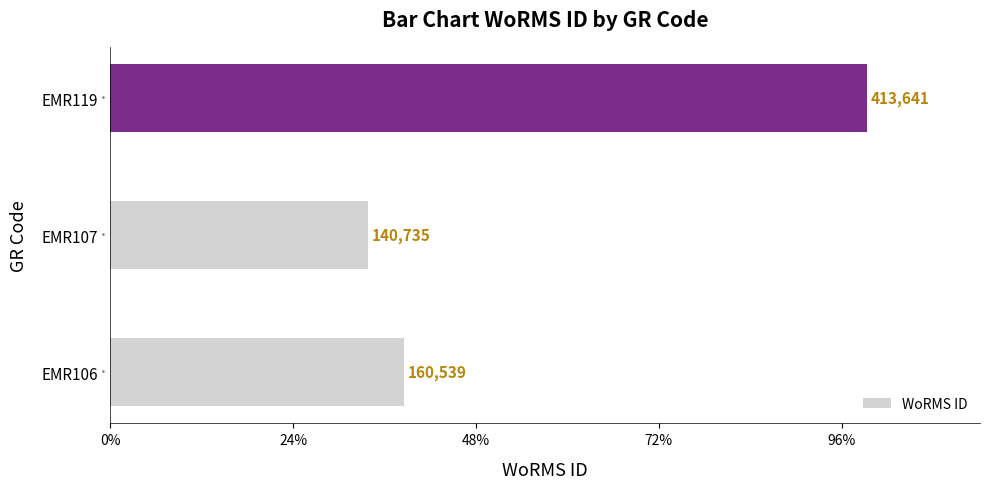

List the labels in order of value, smallest first.

EMR107, EMR106, EMR119